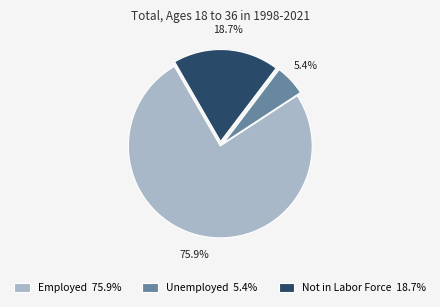

Which slice is the smallest?

Unemployed